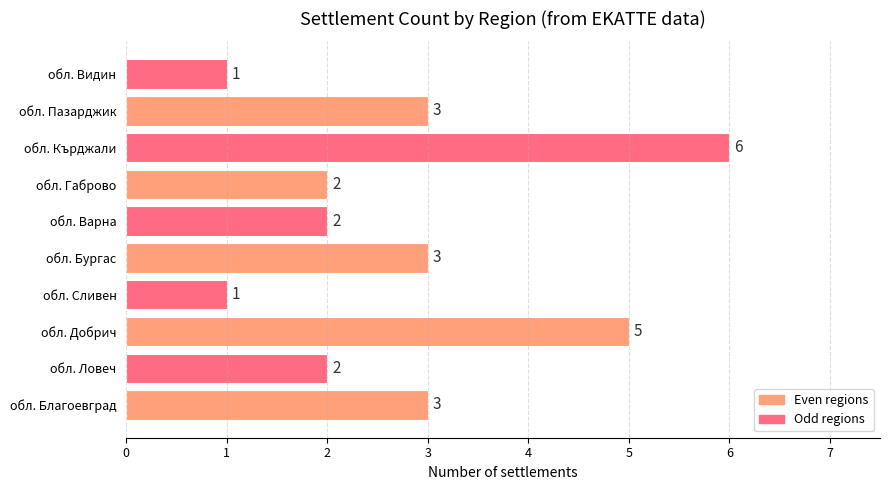

Count the values in the range 2 to 3.

6